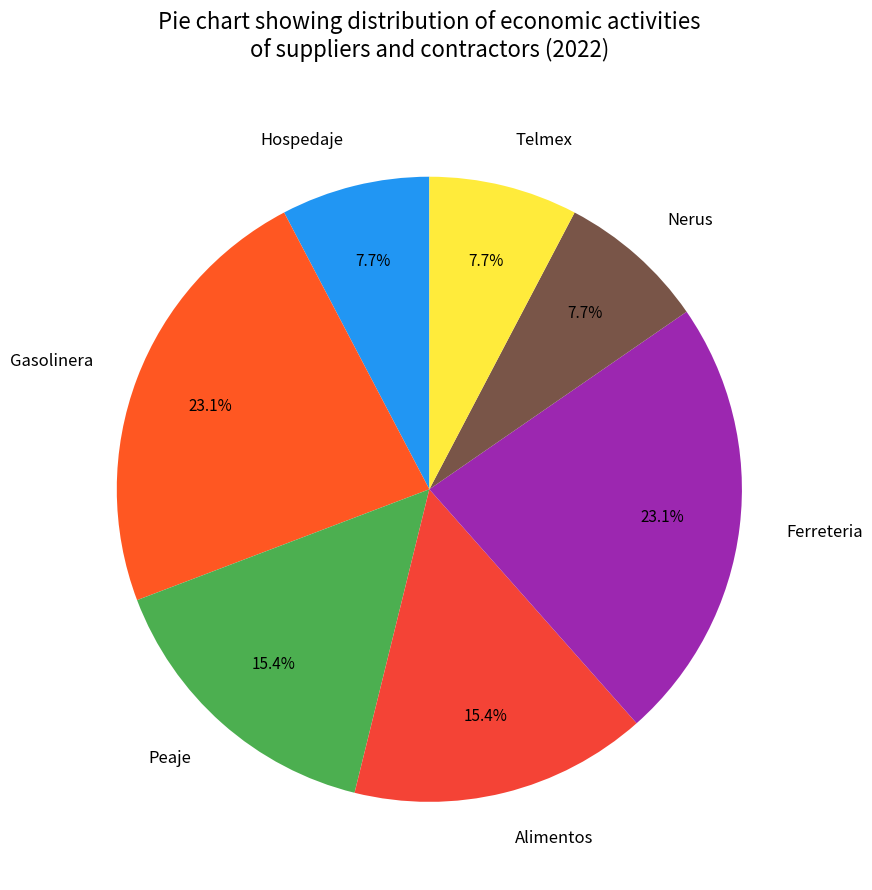

What percentage is the Hospedaje slice, to the nearest percent?

8%